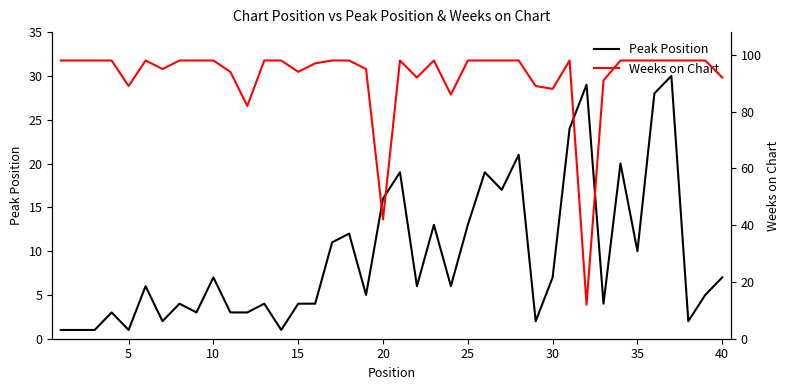

What is the lowest value of the Weeks on Chart series?

12